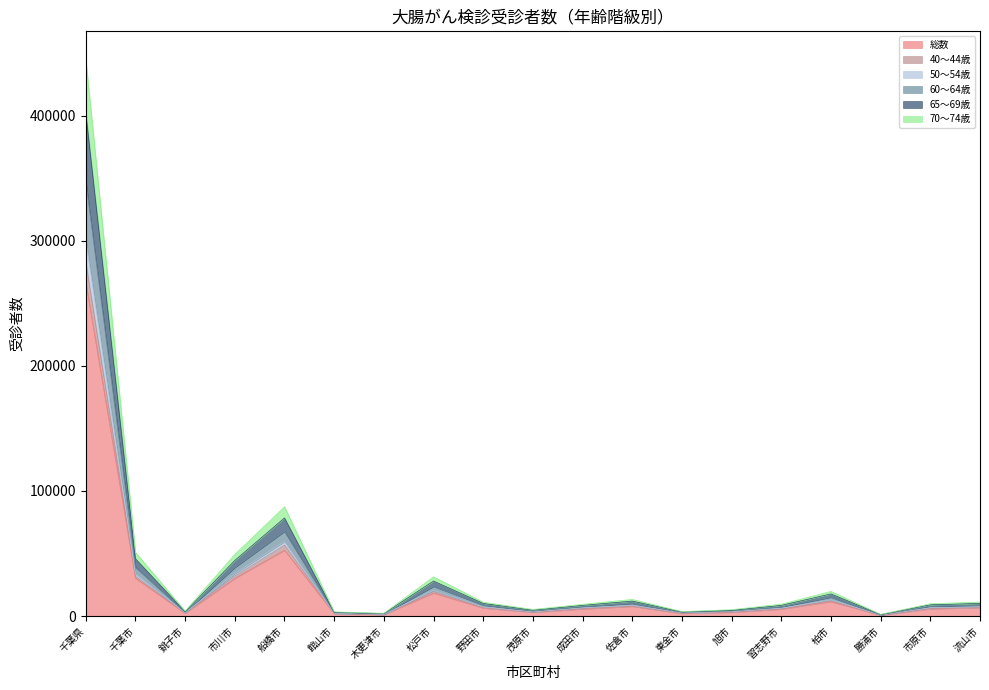

Does the chart display data point markers on the line(s)?

No